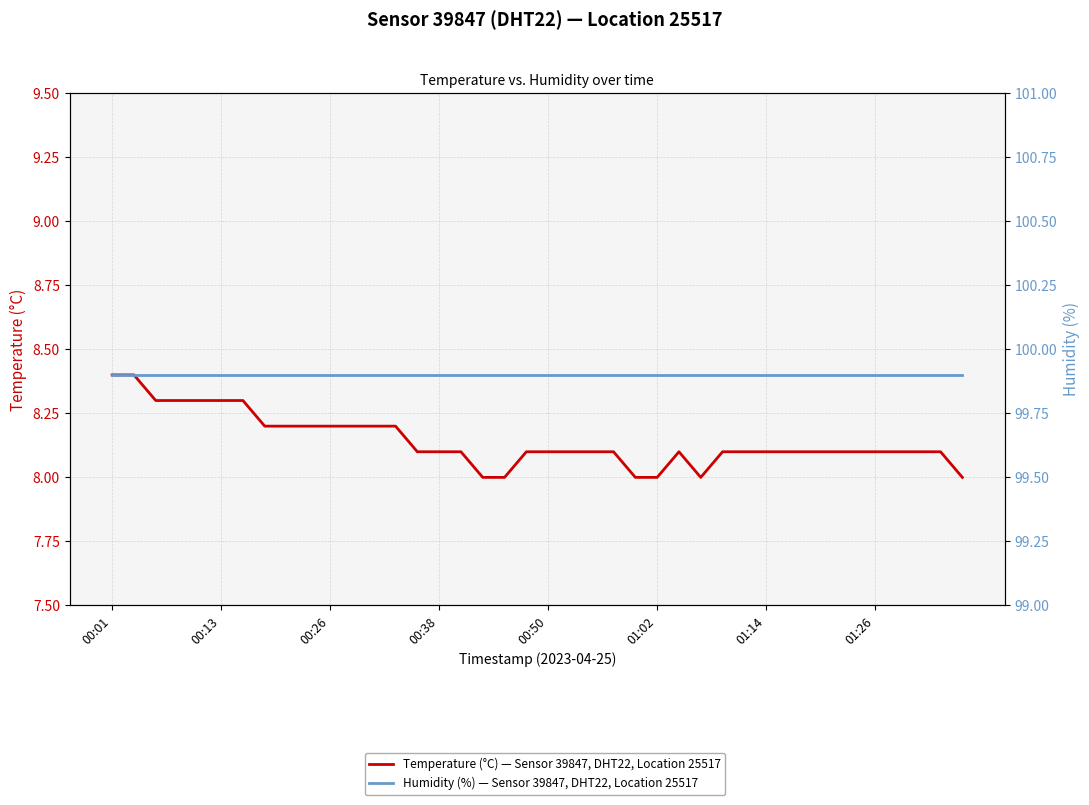

True or false: Temperature (°C) — Sensor 39847, DHT22, Location 25517 and Humidity (%) — Sensor 39847, DHT22, Location 25517 intersect in this chart.

False